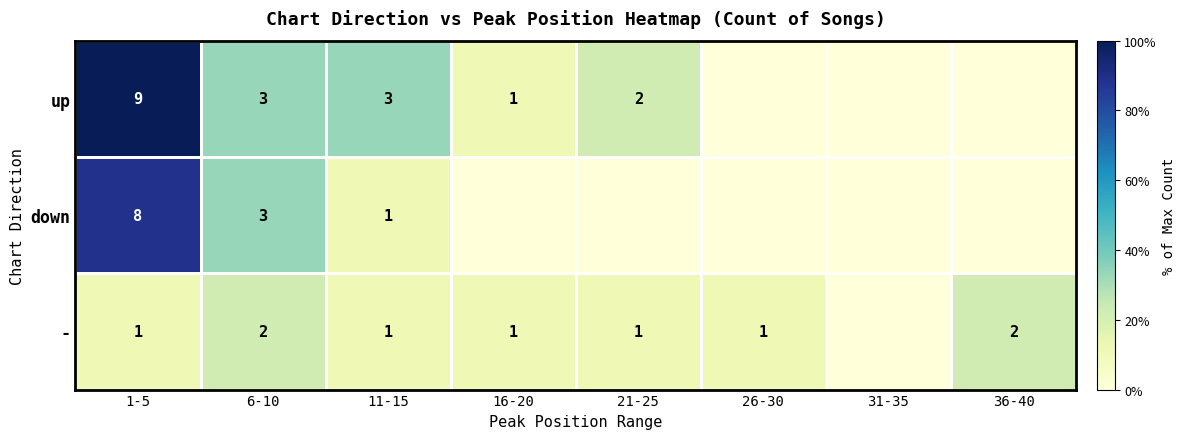

The - series shows 1 at 1-5. True or false?

True